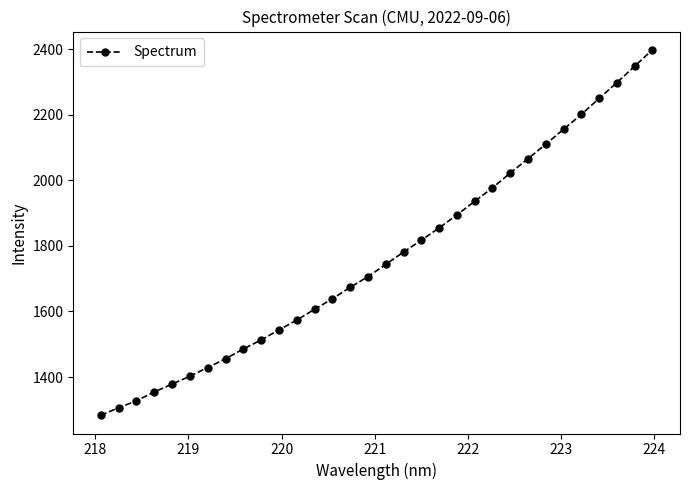

What is the value of the 32nd point from the left?

2398.0